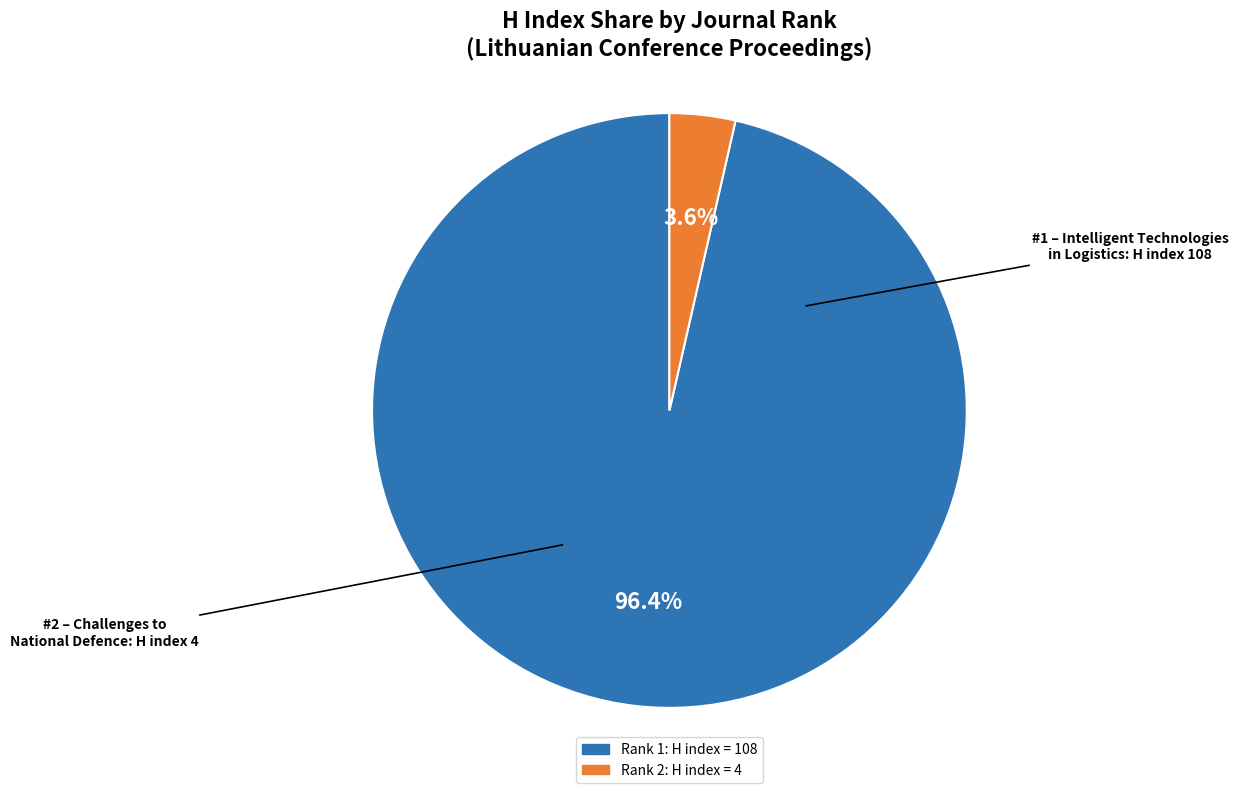

Is there any slice that represents more than half of the pie?

Yes